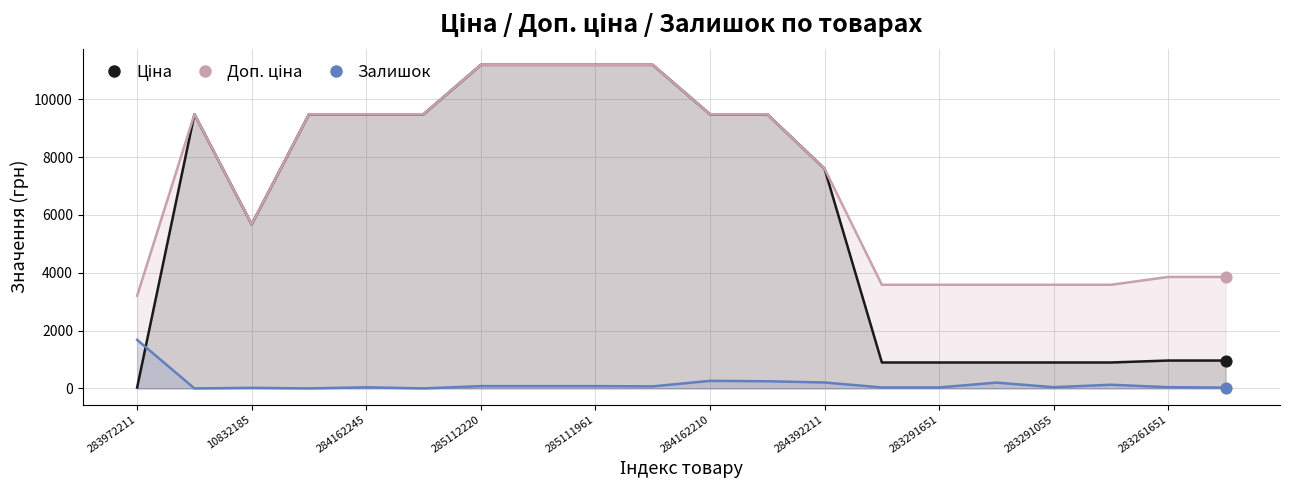

At which category is the sum across all series the highest?

285112220